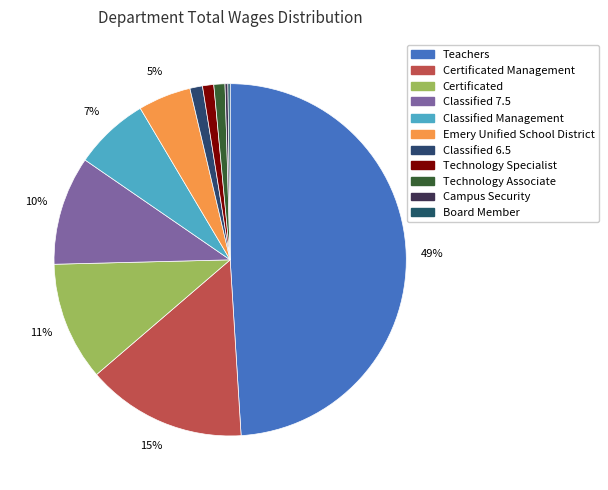

Is there any slice that represents more than half of the pie?

No